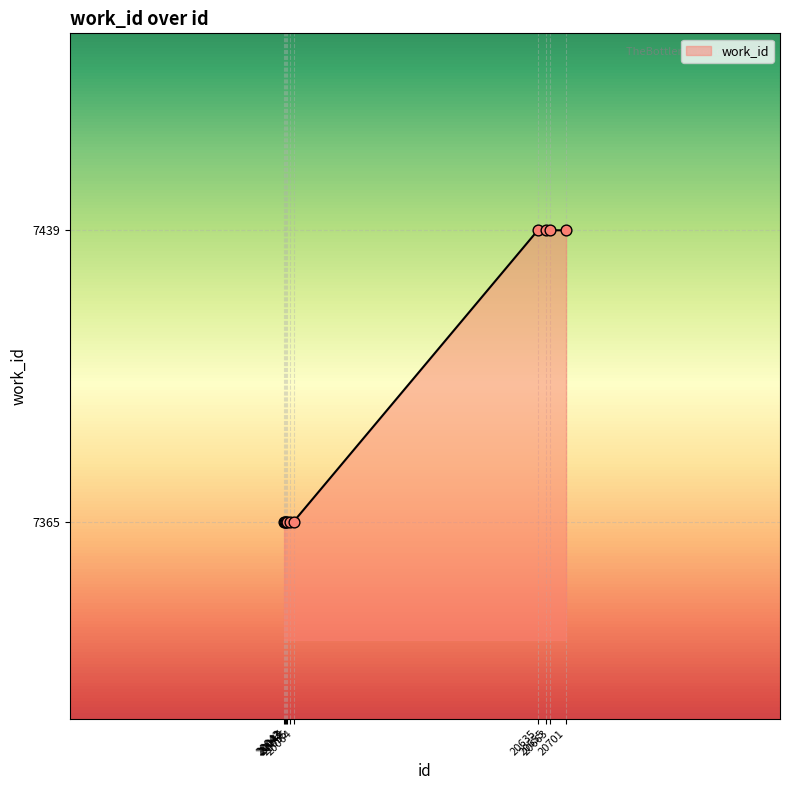

What is the change in value from 20043 to 20663?

+74